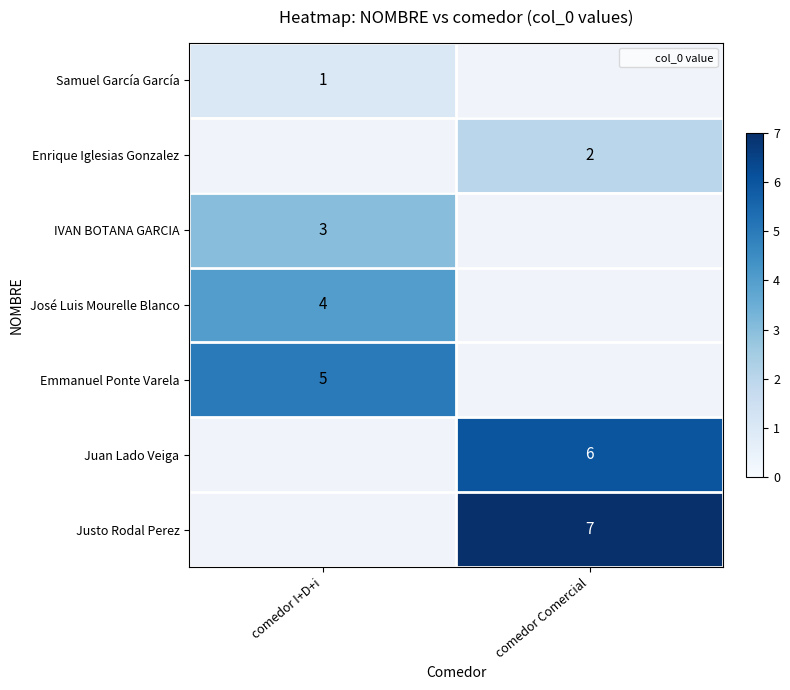

At which category does the chart reach its peak across all series?

comedor Comercial